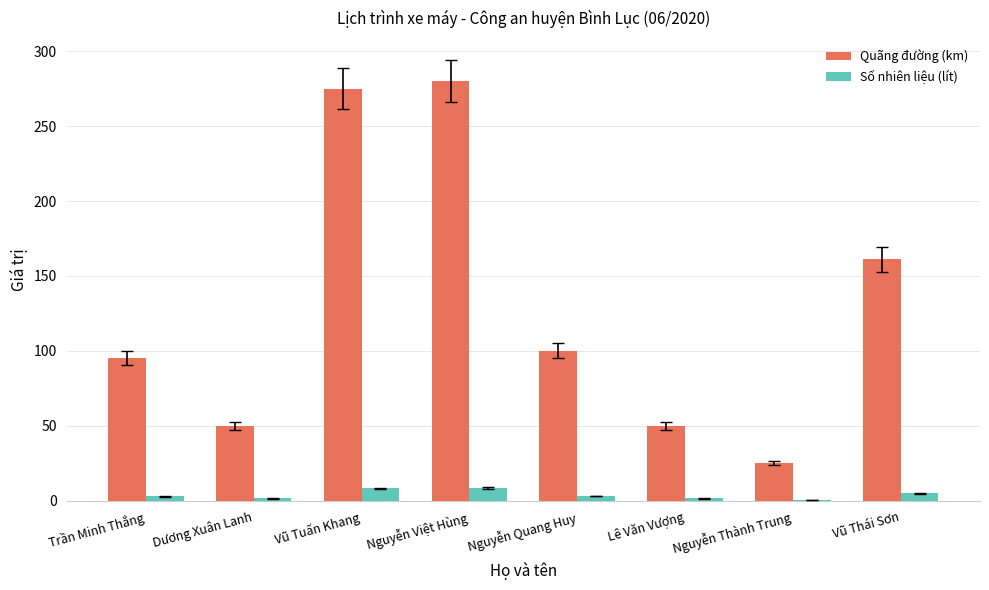

Between Lê Văn Vượng and Vũ Thái Sơn, which series saw the biggest shift?

Quãng đường (km)